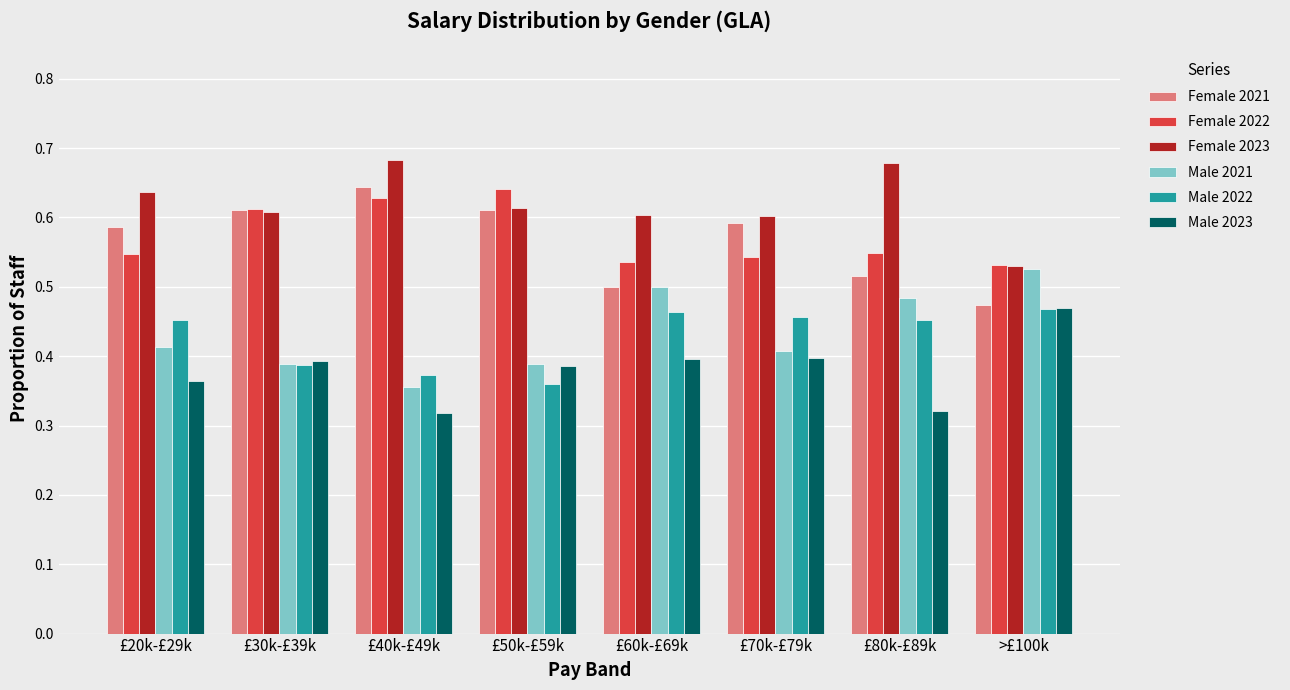

How many Male 2022 values are between 0 and 1?

8